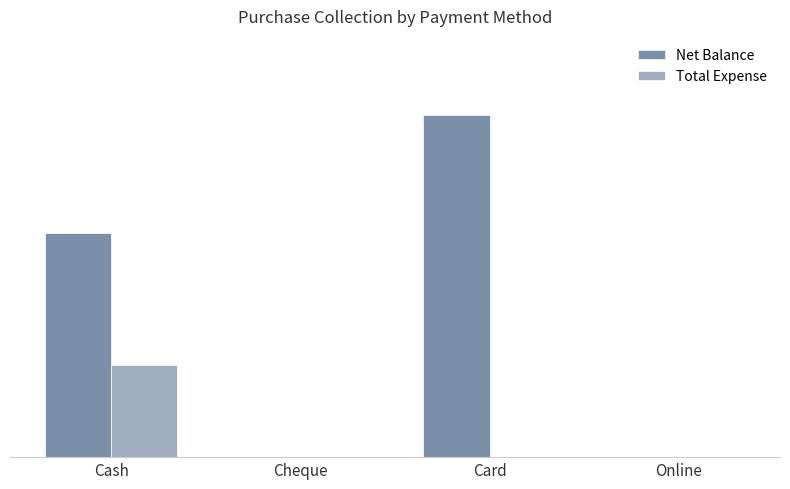

Which label corresponds to the smallest value in the chart?

Cheque